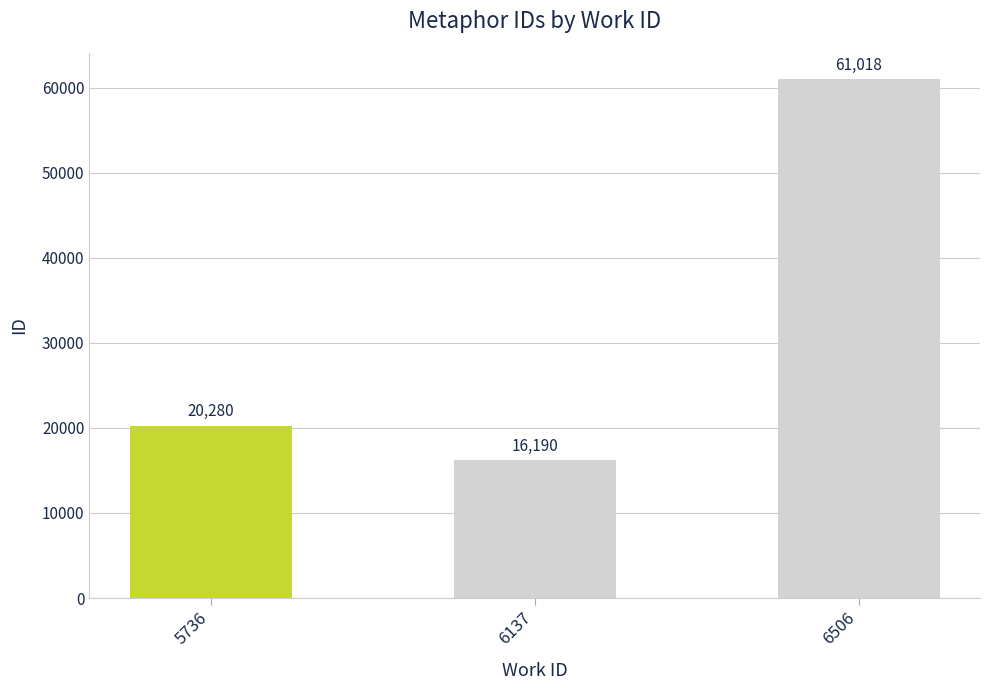

Reading left to right, transcribe all the data shown in this chart.

20280	16190	61018